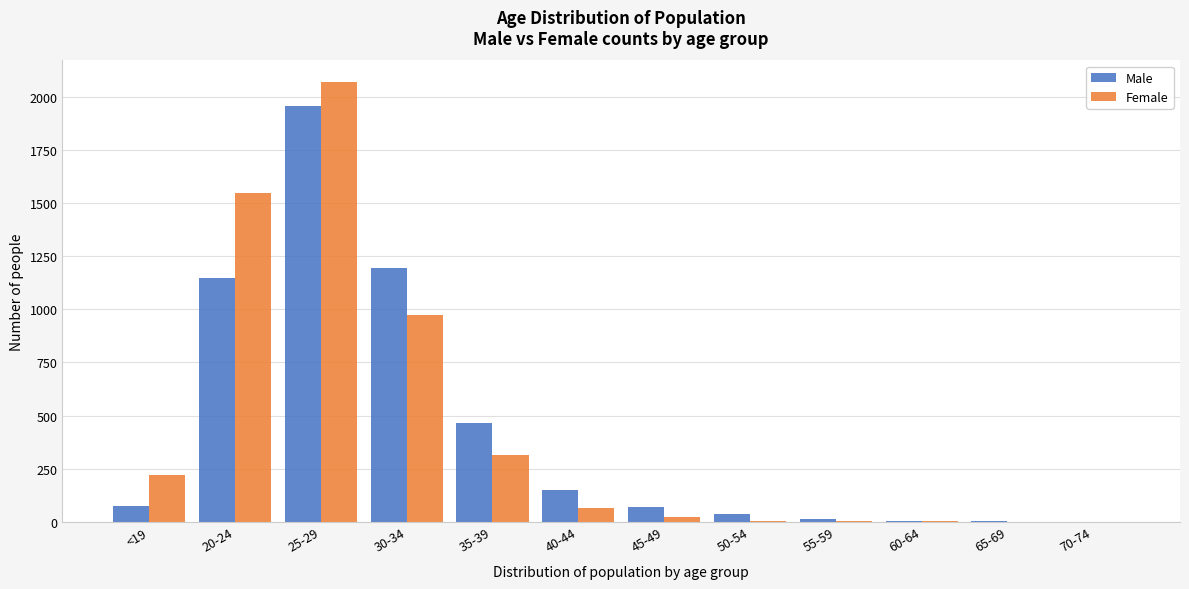

What is the highest value of the Female series?

2070